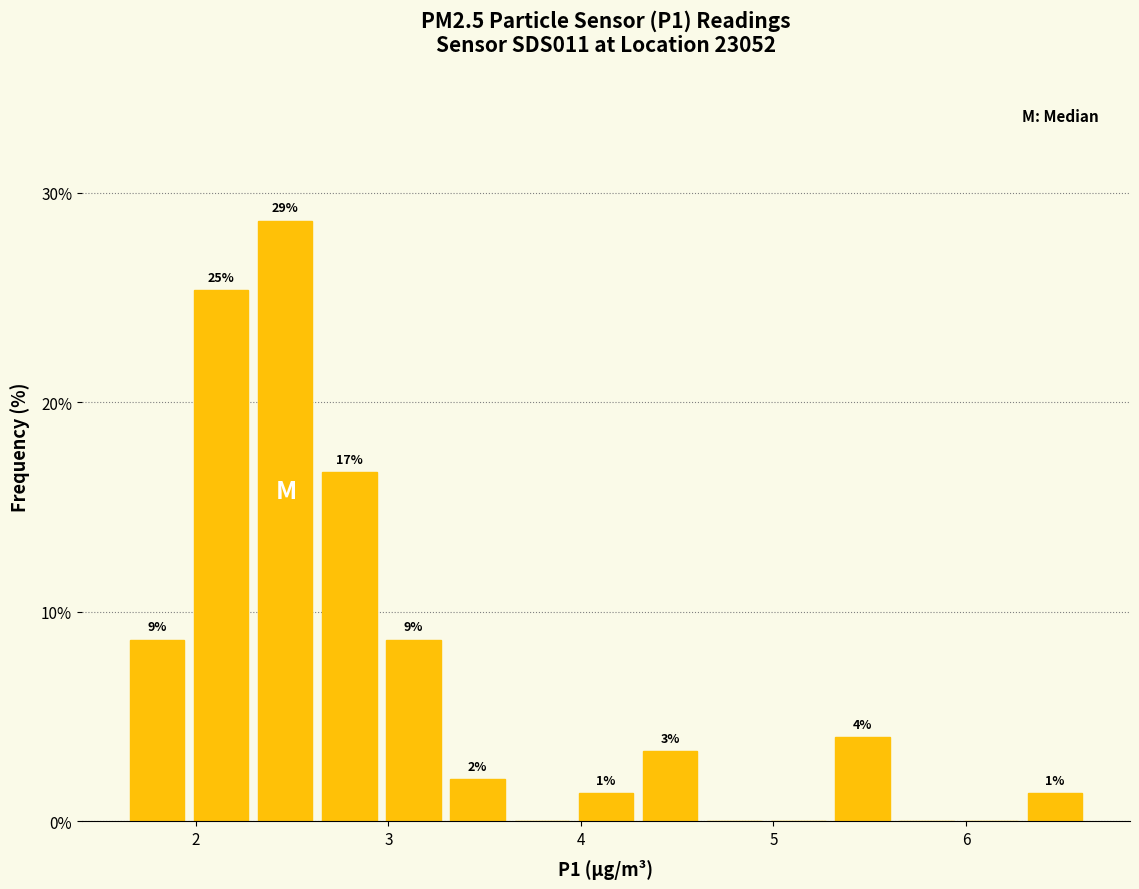

Around what value on the x-axis is the tallest bar? Give the approximate position of its centre, as read against the axis.

2.5